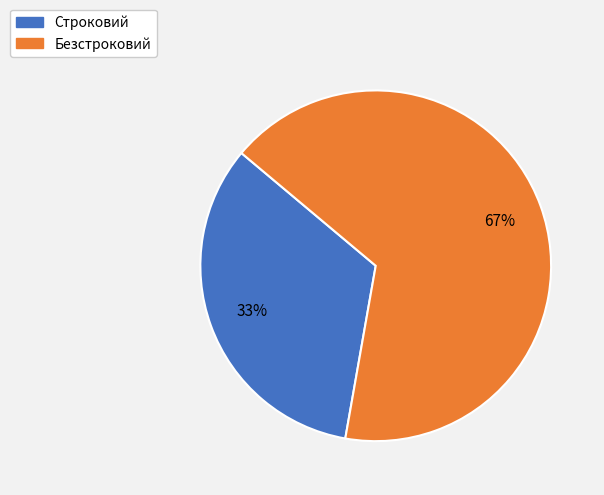

Which slice is the smallest?

Строковий